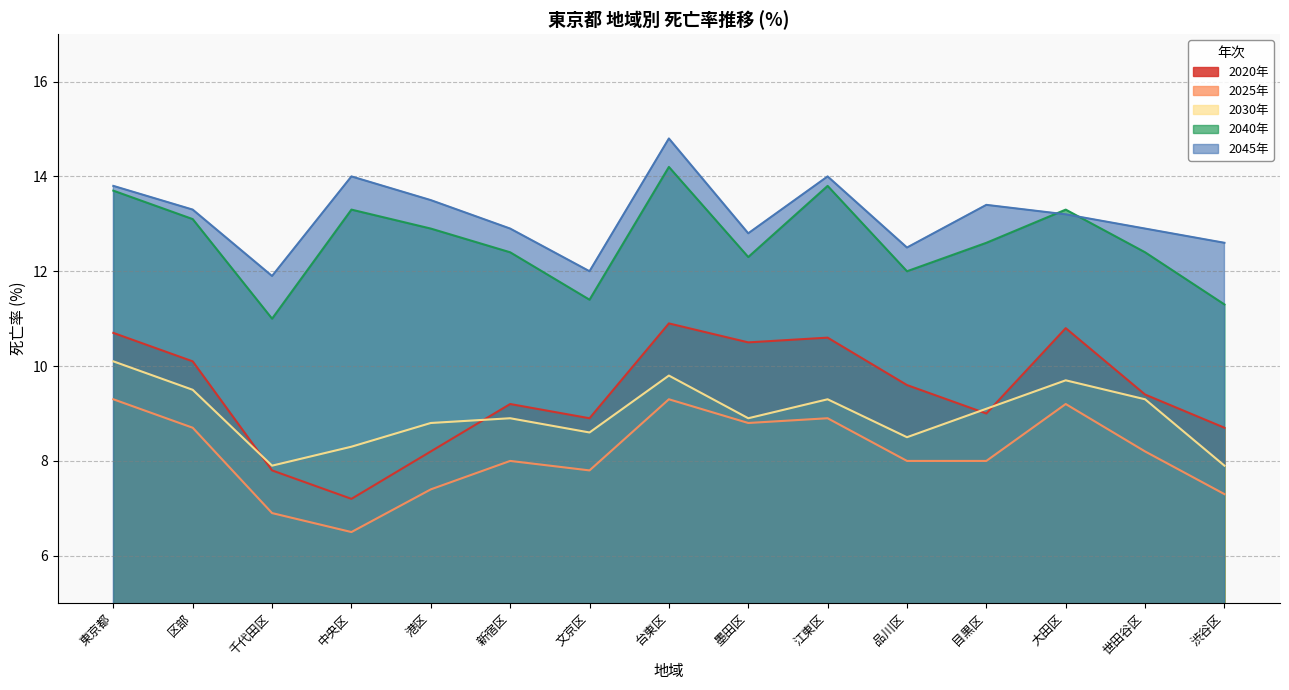

How many categories are shown in the chart?

15